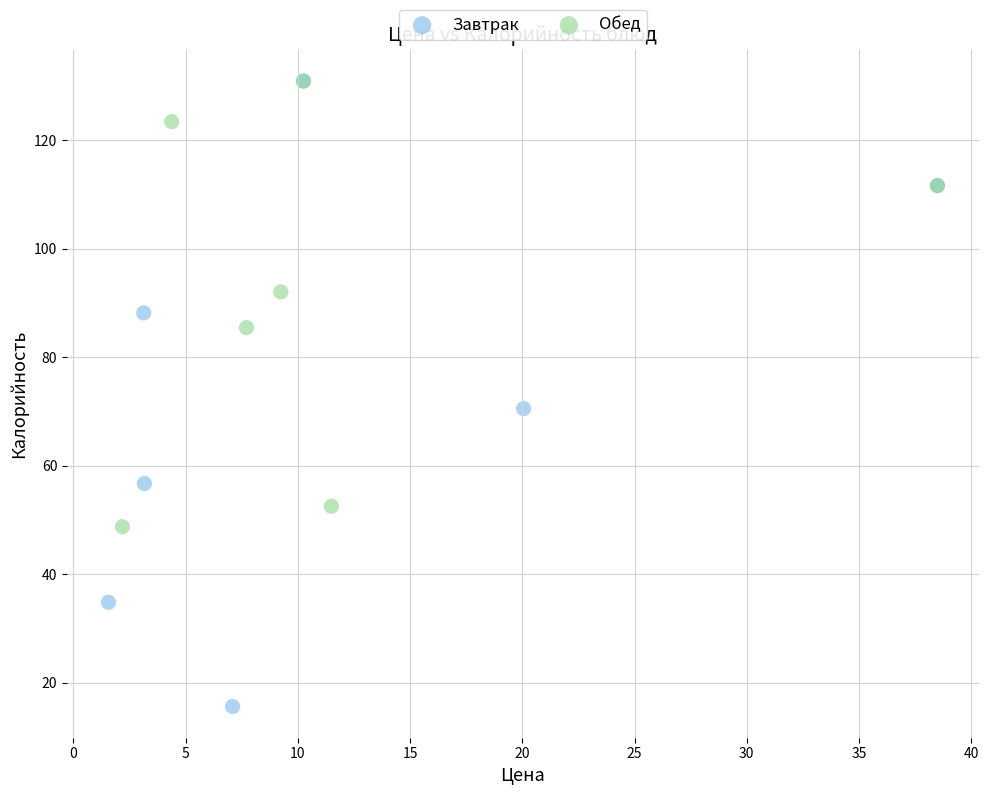

Which series contains the lowest Y value?

Завтрак